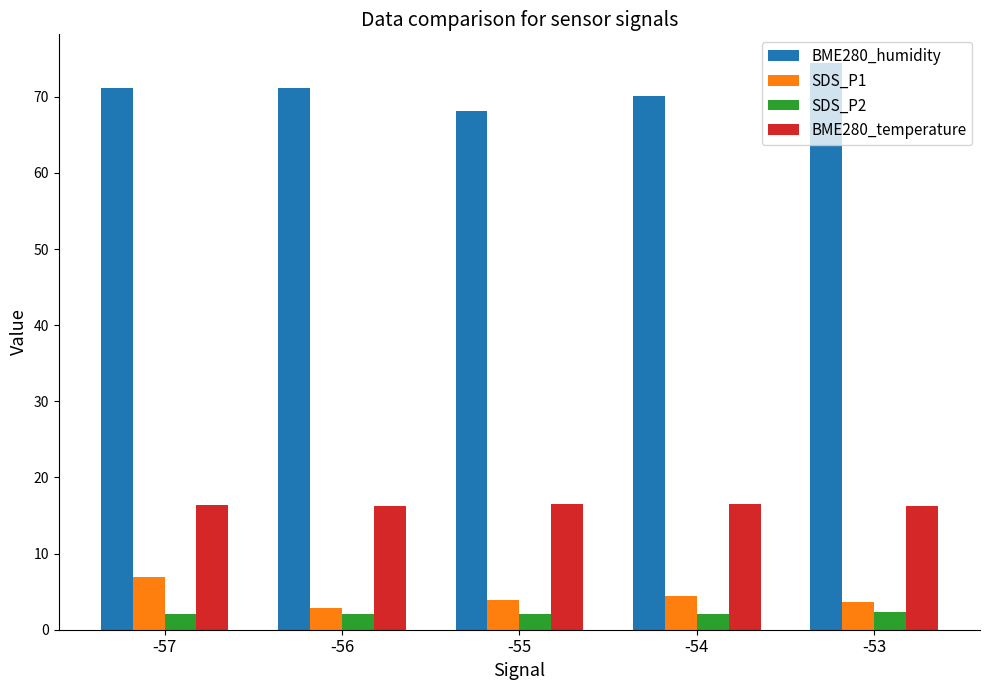

What is the spread (max minus min) of values at -57?

69.0